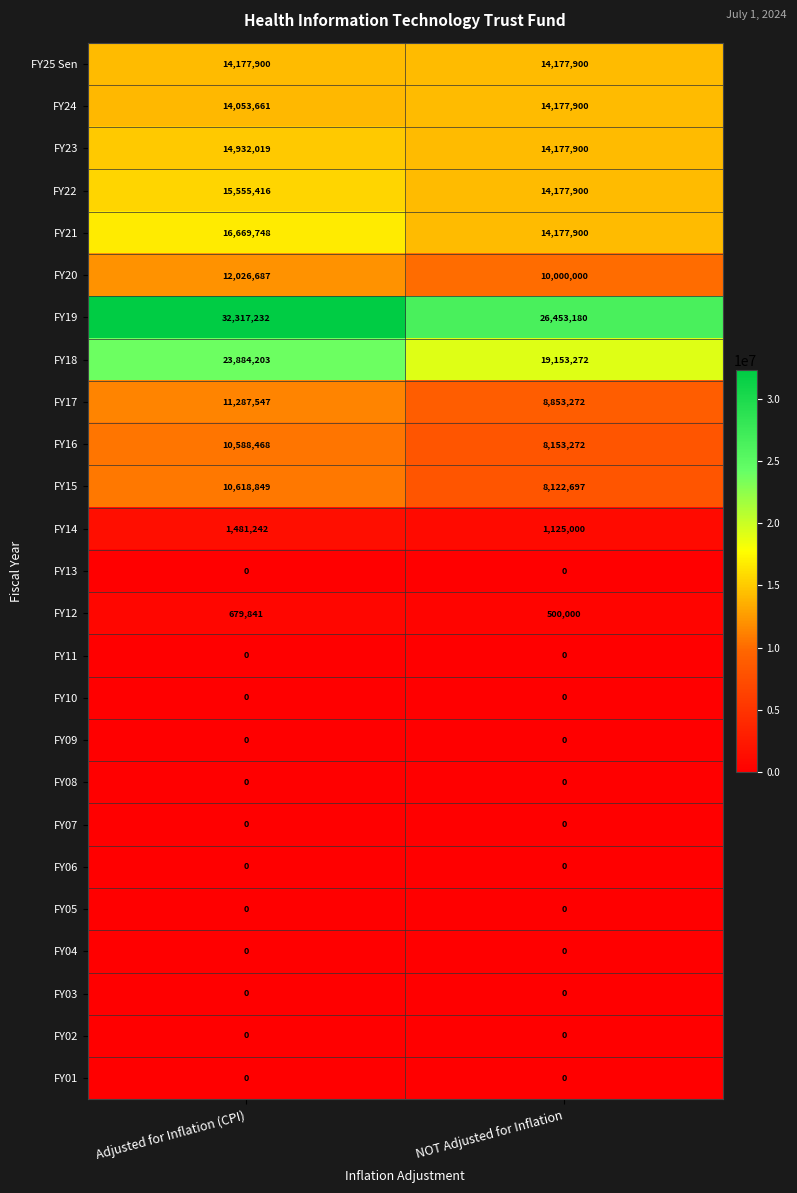

Between Adjusted for Inflation (CPI) and NOT Adjusted for Inflation, which series saw the biggest shift?

FY19